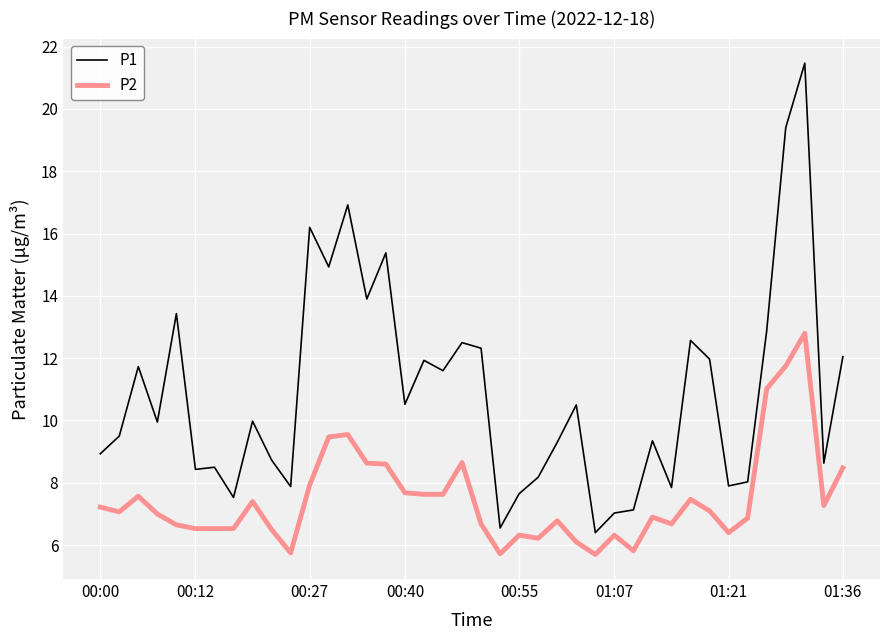

In P1, how many points are lower than both neighbors (excluding endpoints)?

13